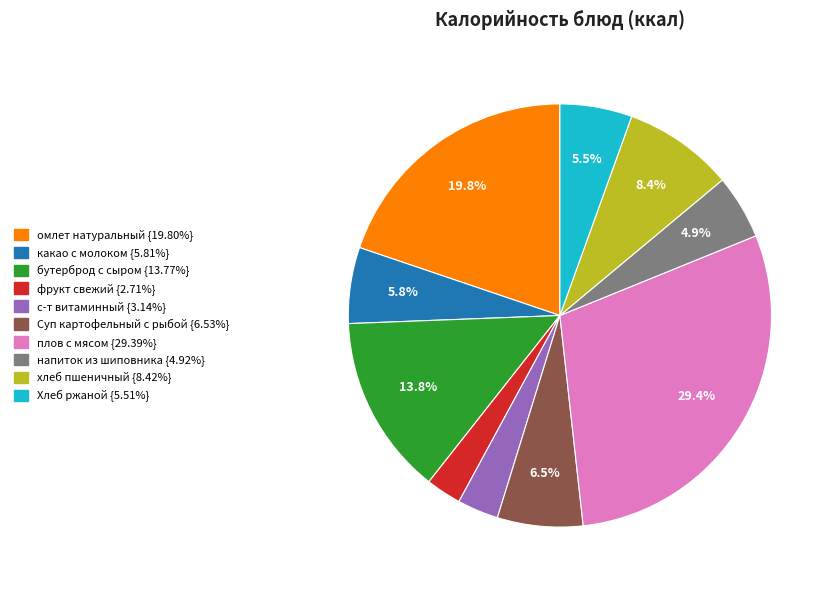

To the nearest percent, what is the difference between the largest and smallest slice percentages?

27%